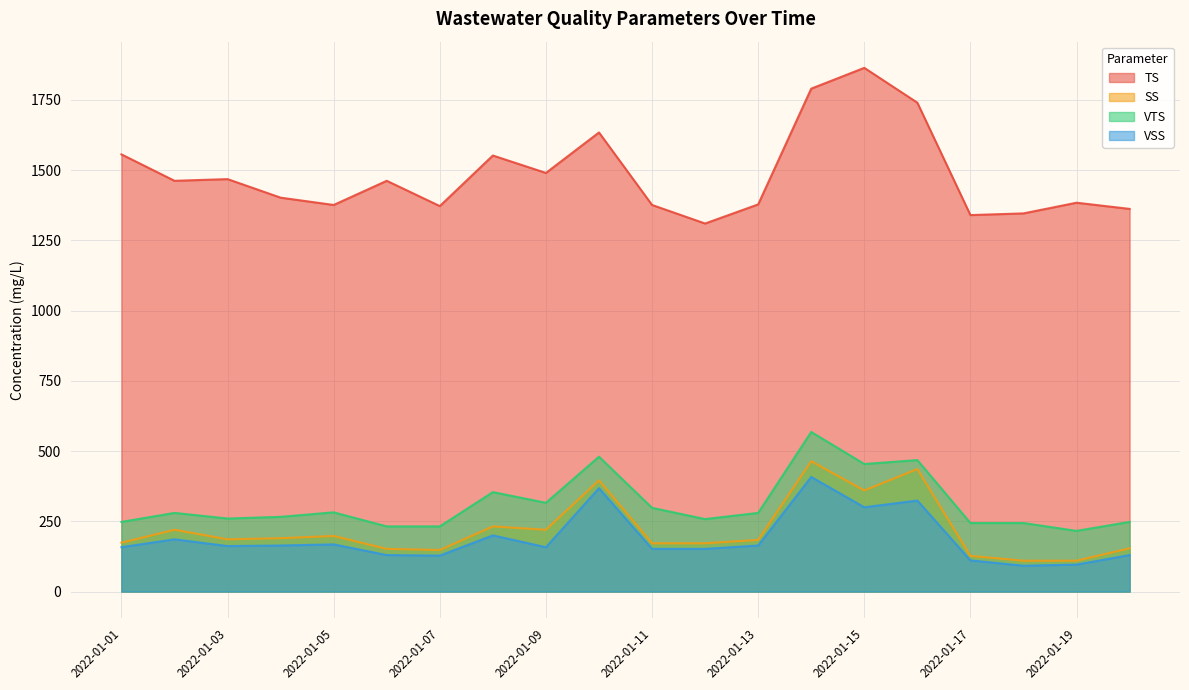

At which category does VTS reach its first local peak?

2022-01-02